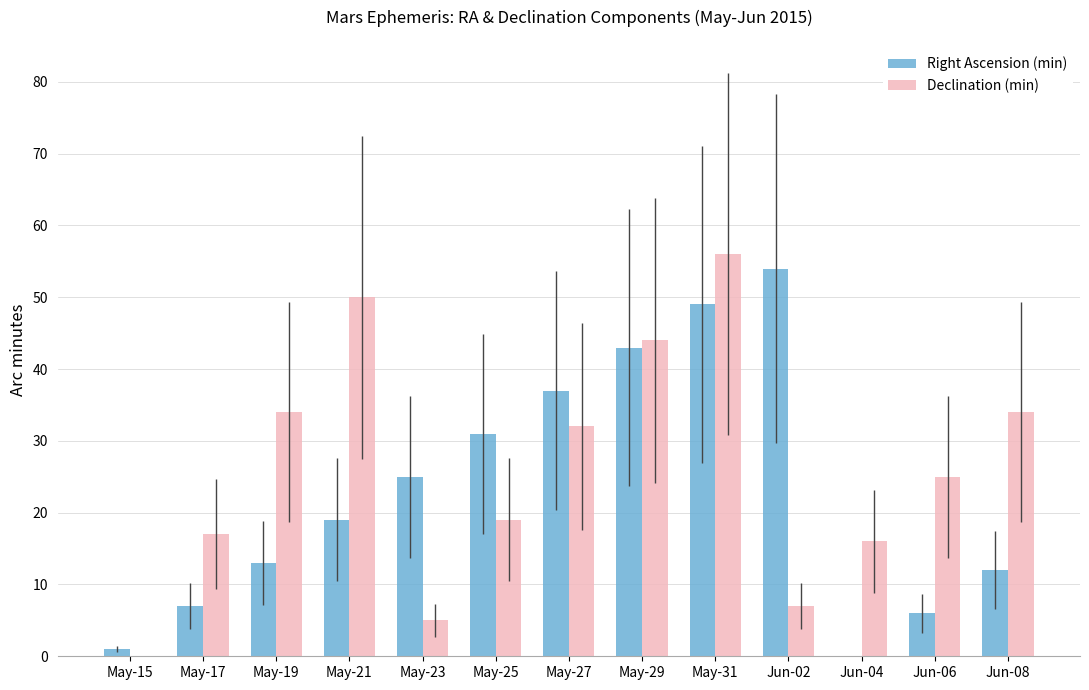

The value of Right Ascension (min) at May-31 is 30. True or false?

False